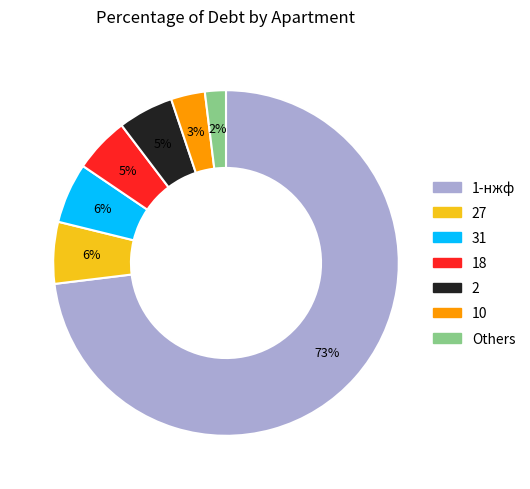

Is there any slice that represents more than half of the pie?

Yes